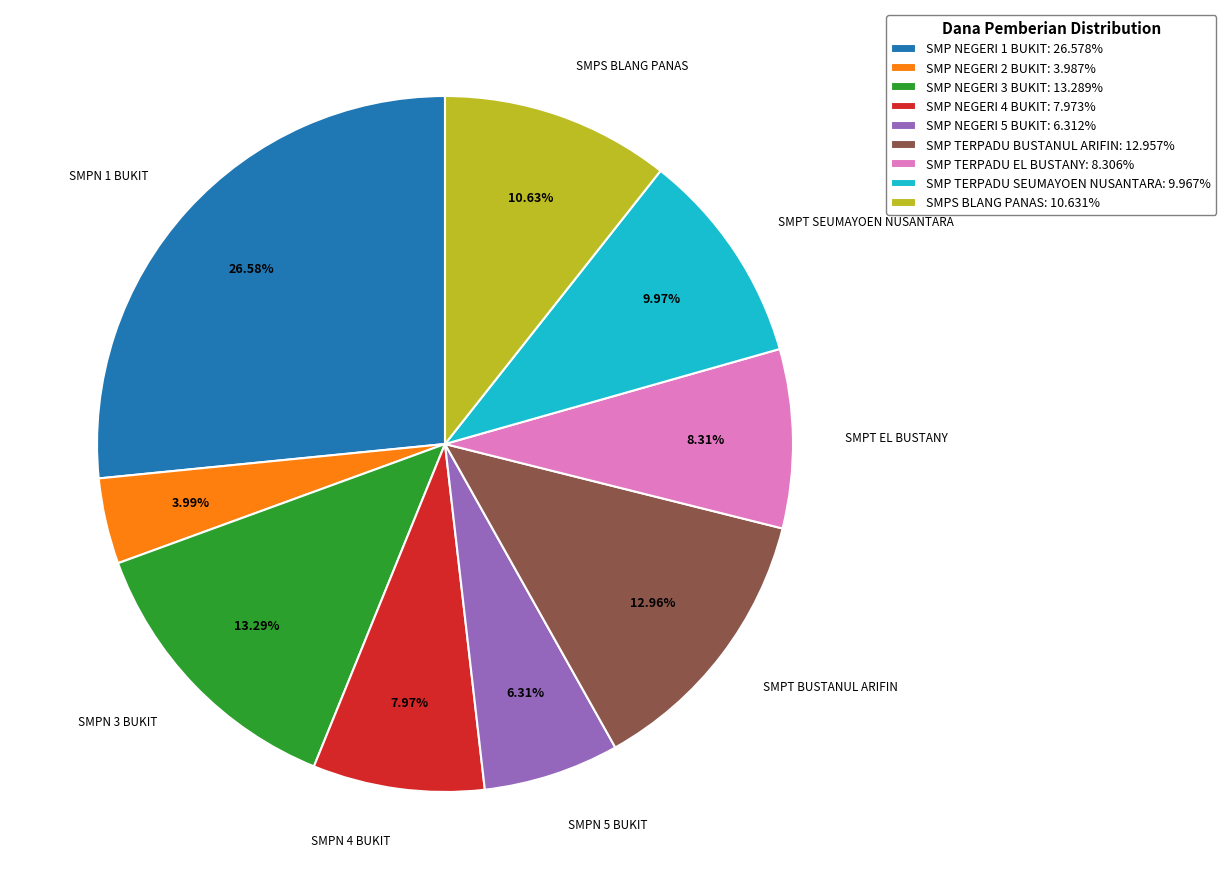

To the nearest percent, what portion does SMP NEGERI 1 BUKIT represent?

27%